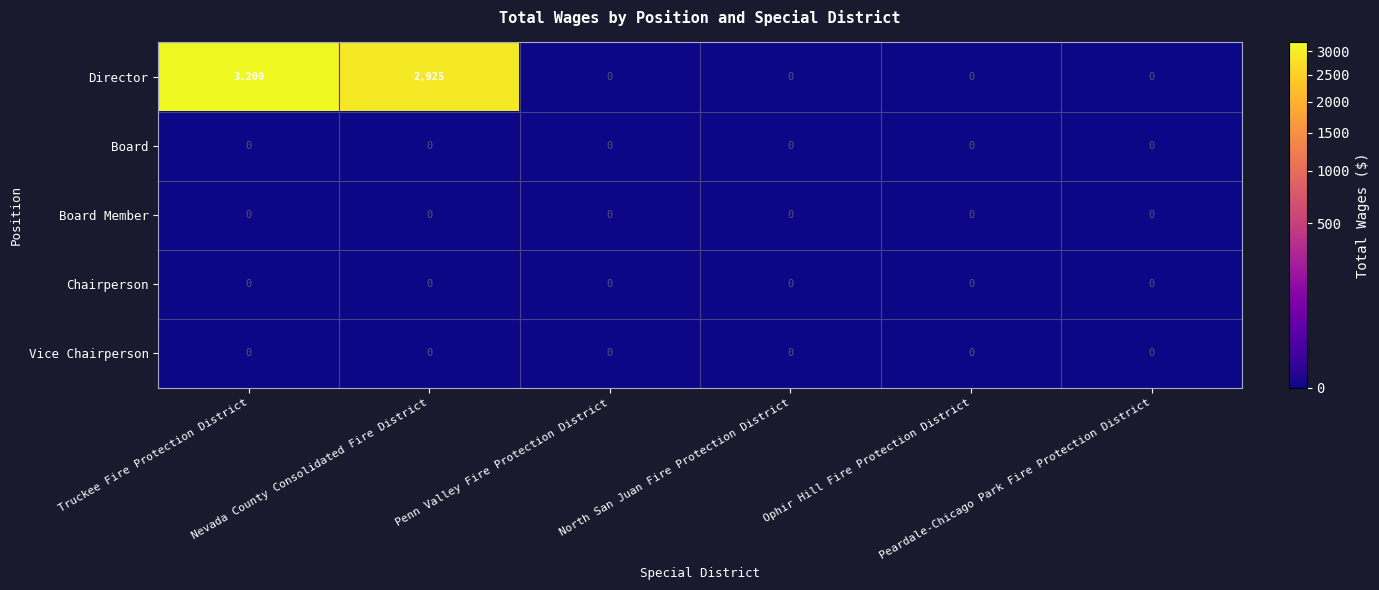

What is the difference between the maximum and second lowest values in the Director series?

3200